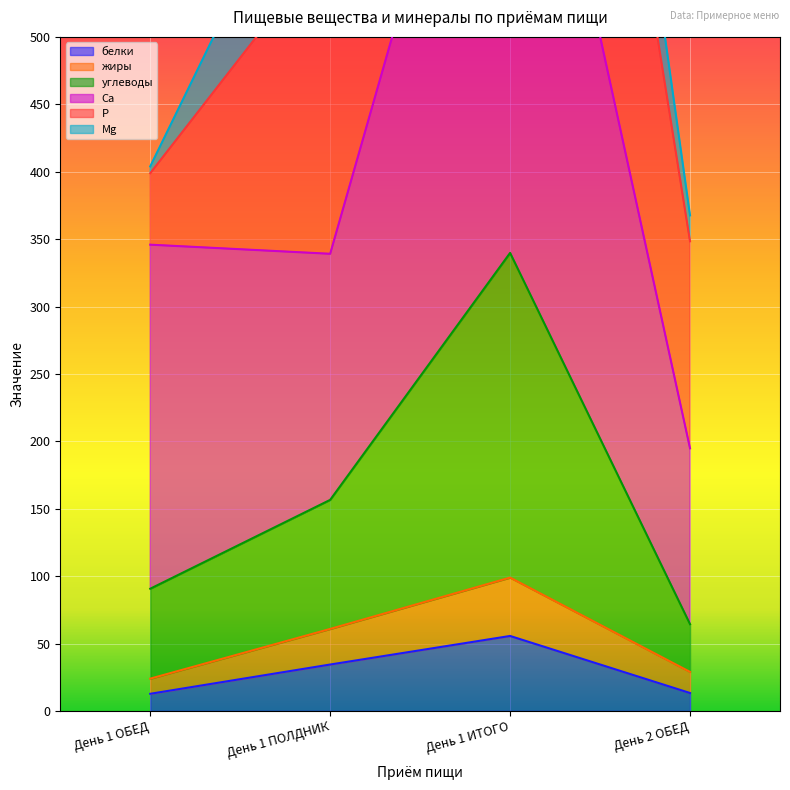

Read the Ca value at День 1 ОБЕД.

345.9